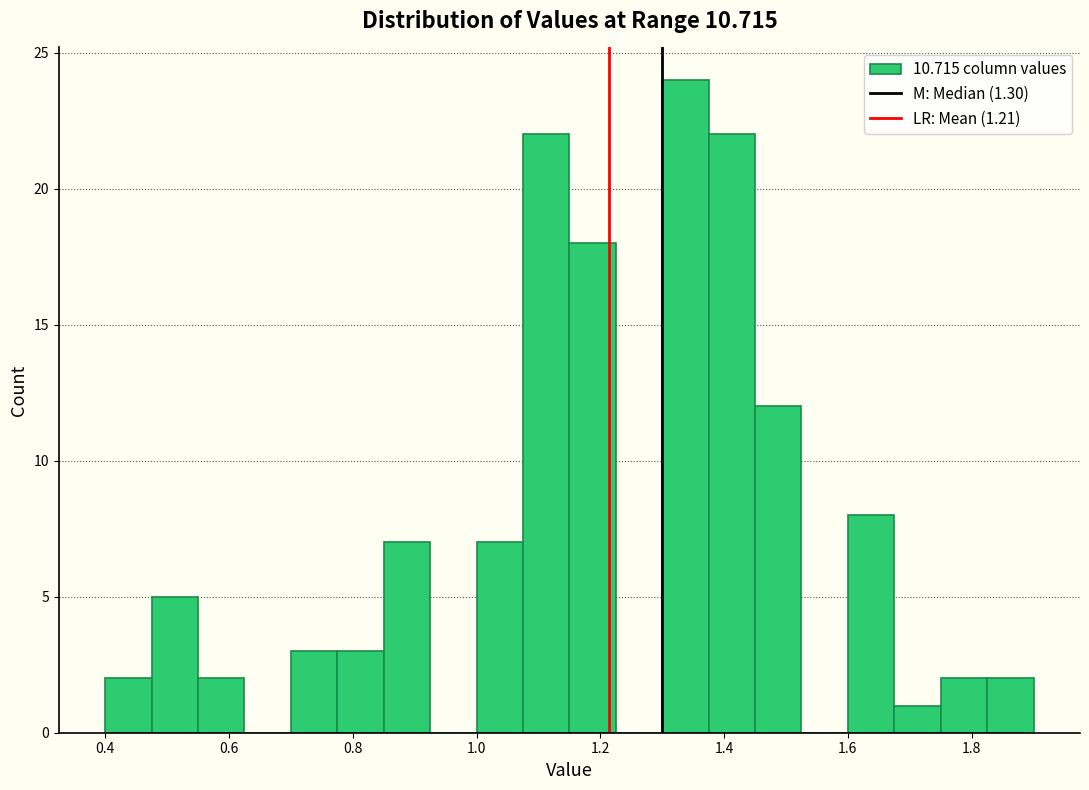

Around what value on the x-axis is the tallest bar? Give the approximate position of its centre, as read against the axis.

1.34